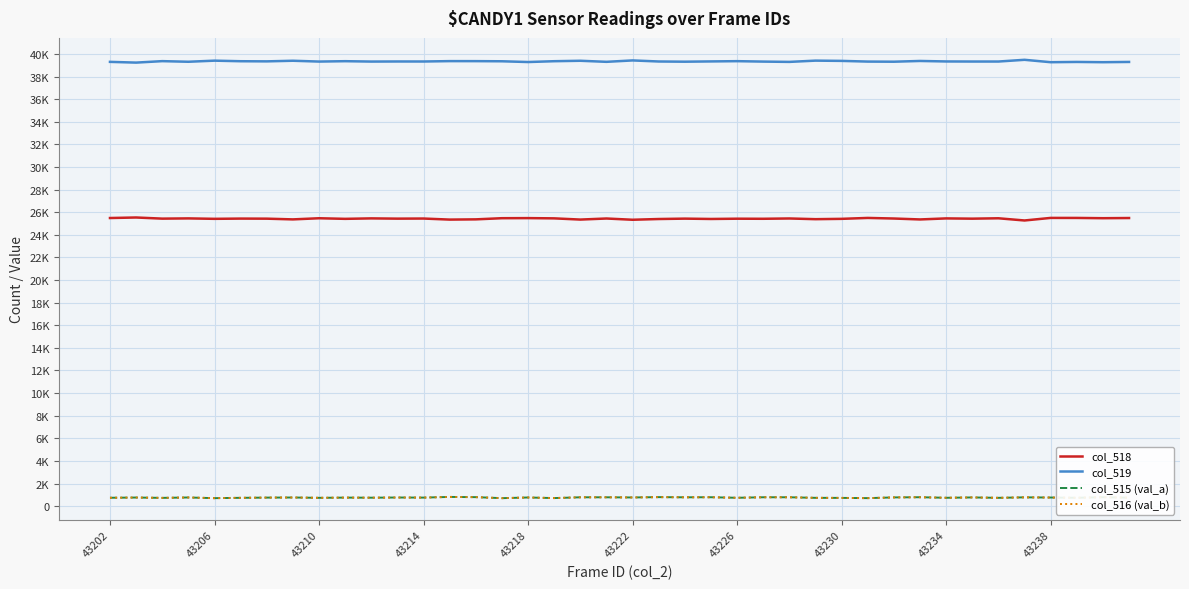

What are all the series names shown in the legend?

col_518, col_519, col_515 (val_a), col_516 (val_b)